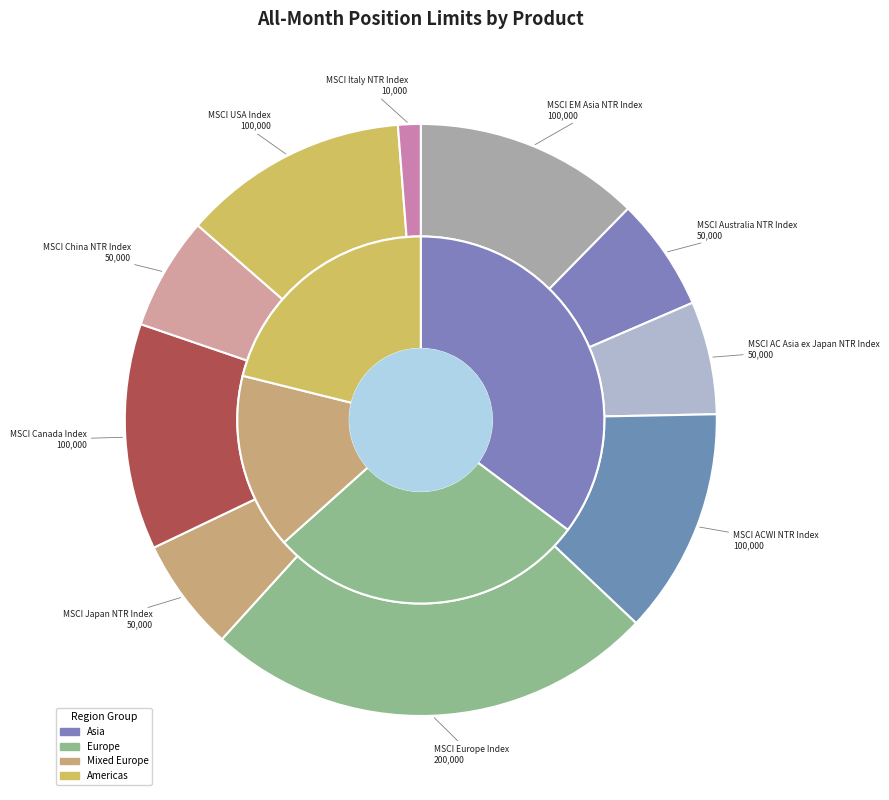

Which category has the smallest portion of the pie?

MSCI Italy NTR Index